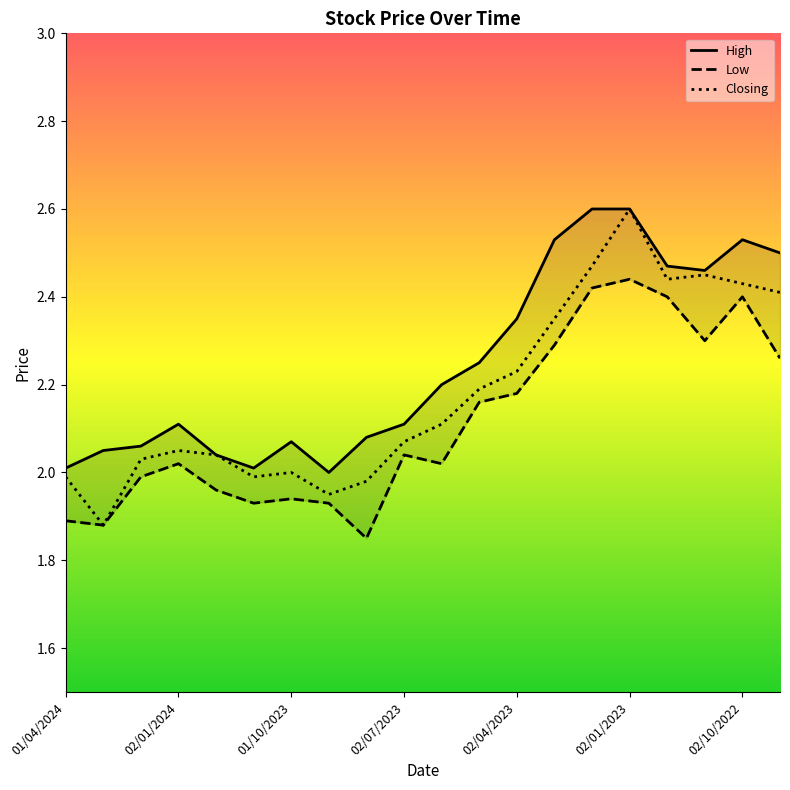

True or false: High and Low cross at least once.

False